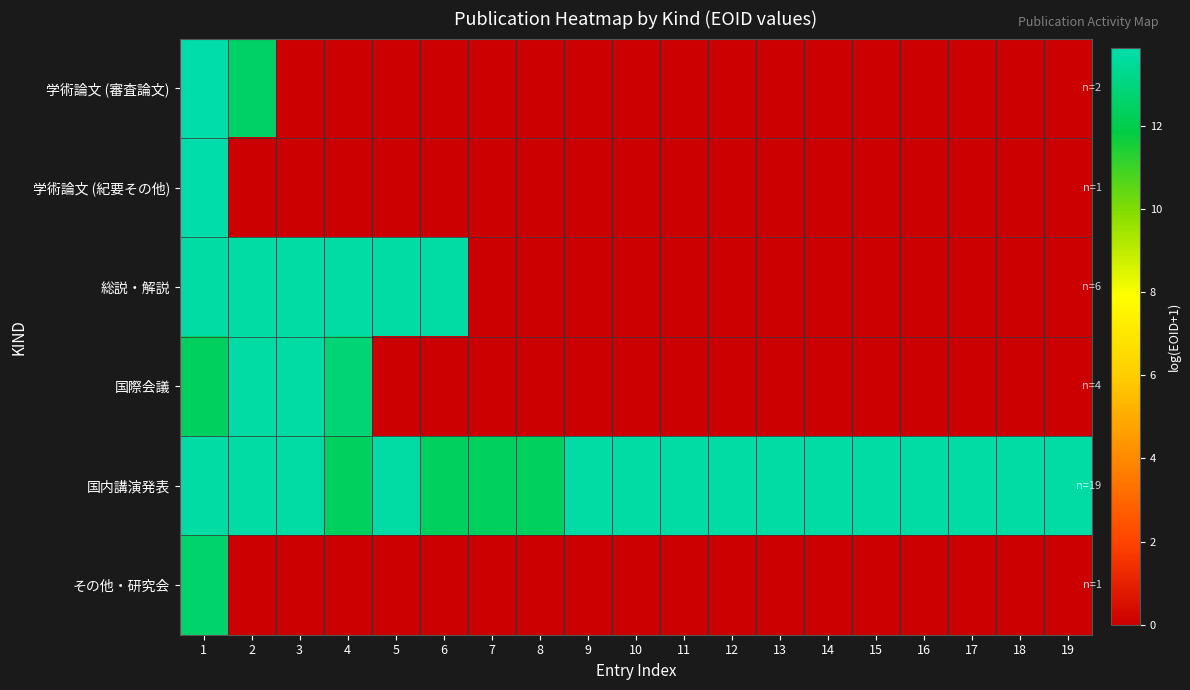

Reading left to right, extract all data points from this chart.

学術論文 (審査論文): 1=13.9	2=12.6	3=0.0	4=0.0	5=0.0	6=0.0	7=0.0	8=0.0	9=0.0	10=0.0	11=0.0	12=0.0	13=0.0	14=0.0	15=0.0	16=0.0	17=0.0	18=0.0	19=0.0
学術論文 (紀要その他): 1=13.9	2=0.0	3=0.0	4=0.0	5=0.0	6=0.0	7=0.0	8=0.0	9=0.0	10=0.0	11=0.0	12=0.0	13=0.0	14=0.0	15=0.0	16=0.0	17=0.0	18=0.0	19=0.0
総説・解説: 1=13.7	2=13.7	3=13.7	4=13.7	5=13.7	6=13.7	7=0.0	8=0.0	9=0.0	10=0.0	11=0.0	12=0.0	13=0.0	14=0.0	15=0.0	16=0.0	17=0.0	18=0.0	19=0.0
国際会議: 1=12.4	2=13.7	3=13.7	4=12.8	5=0.0	6=0.0	7=0.0	8=0.0	9=0.0	10=0.0	11=0.0	12=0.0	13=0.0	14=0.0	15=0.0	16=0.0	17=0.0	18=0.0	19=0.0
国内講演発表: 1=13.7	2=13.7	3=13.7	4=12.4	5=13.7	6=12.4	7=12.4	8=12.4	9=13.7	10=13.7	11=13.7	12=13.7	13=13.7	14=13.7	15=13.7	16=13.7	17=13.7	18=13.7	19=13.7
その他・研究会: 1=12.6	2=0.0	3=0.0	4=0.0	5=0.0	6=0.0	7=0.0	8=0.0	9=0.0	10=0.0	11=0.0	12=0.0	13=0.0	14=0.0	15=0.0	16=0.0	17=0.0	18=0.0	19=0.0